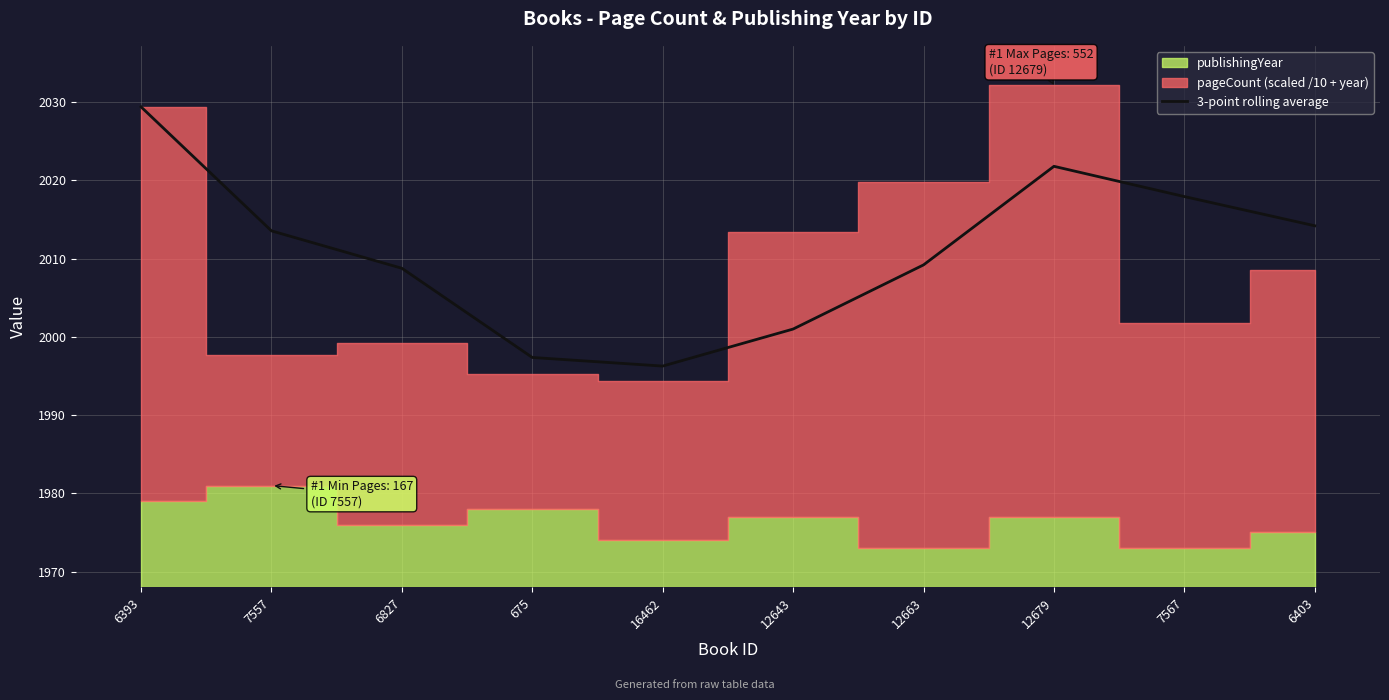

Reading left to right, list all the values displayed in this chart.

2029.4	2013.6	2008.8	1997.4	1996.3	2001.0	2009.2	2021.8	2017.9	2014.2